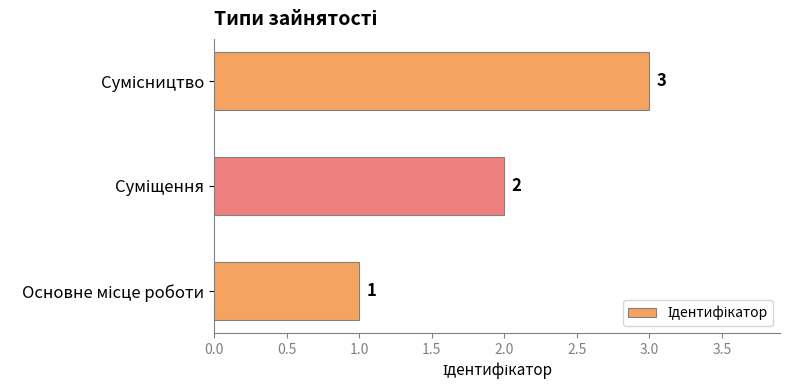

How many data points are less than 2?

1